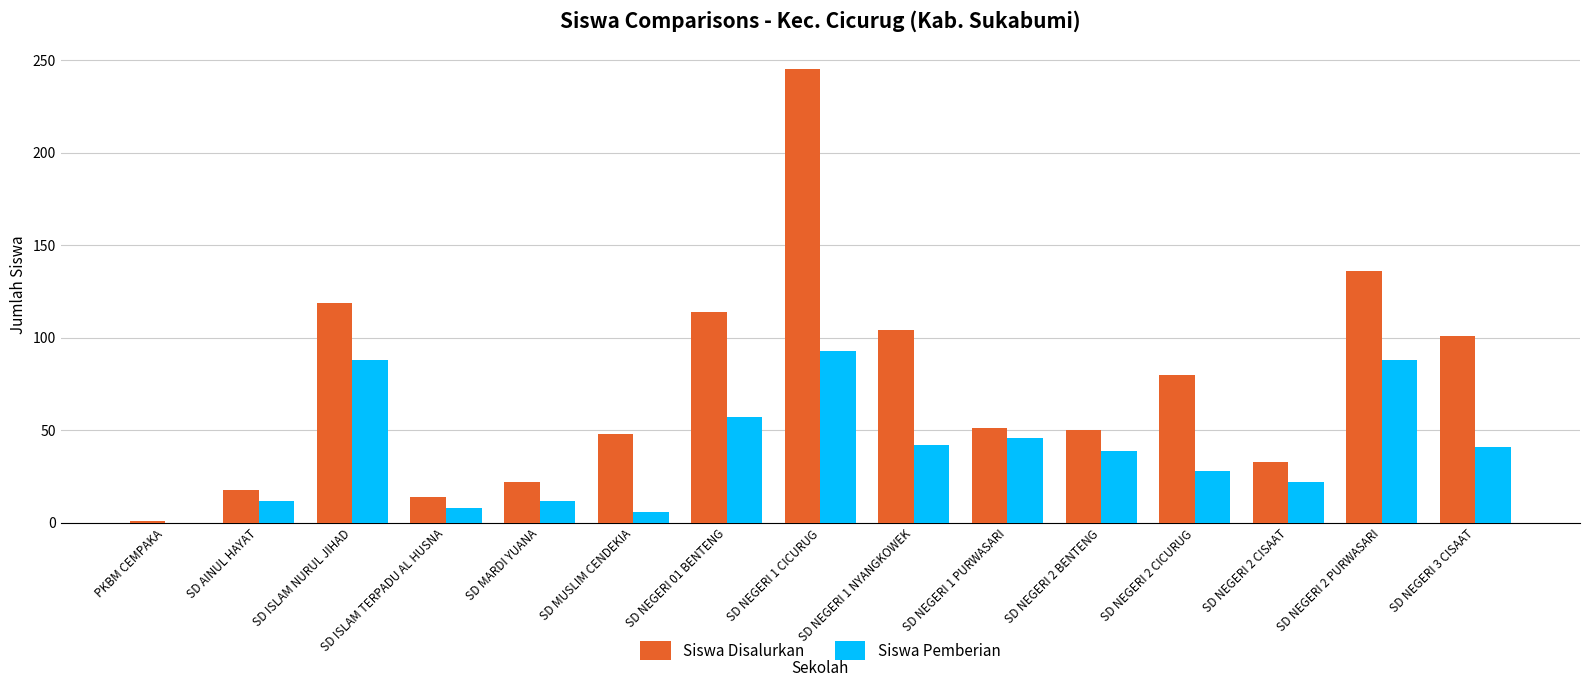

At which label does Siswa Pemberian reach its peak?

SD NEGERI 1 CICURUG